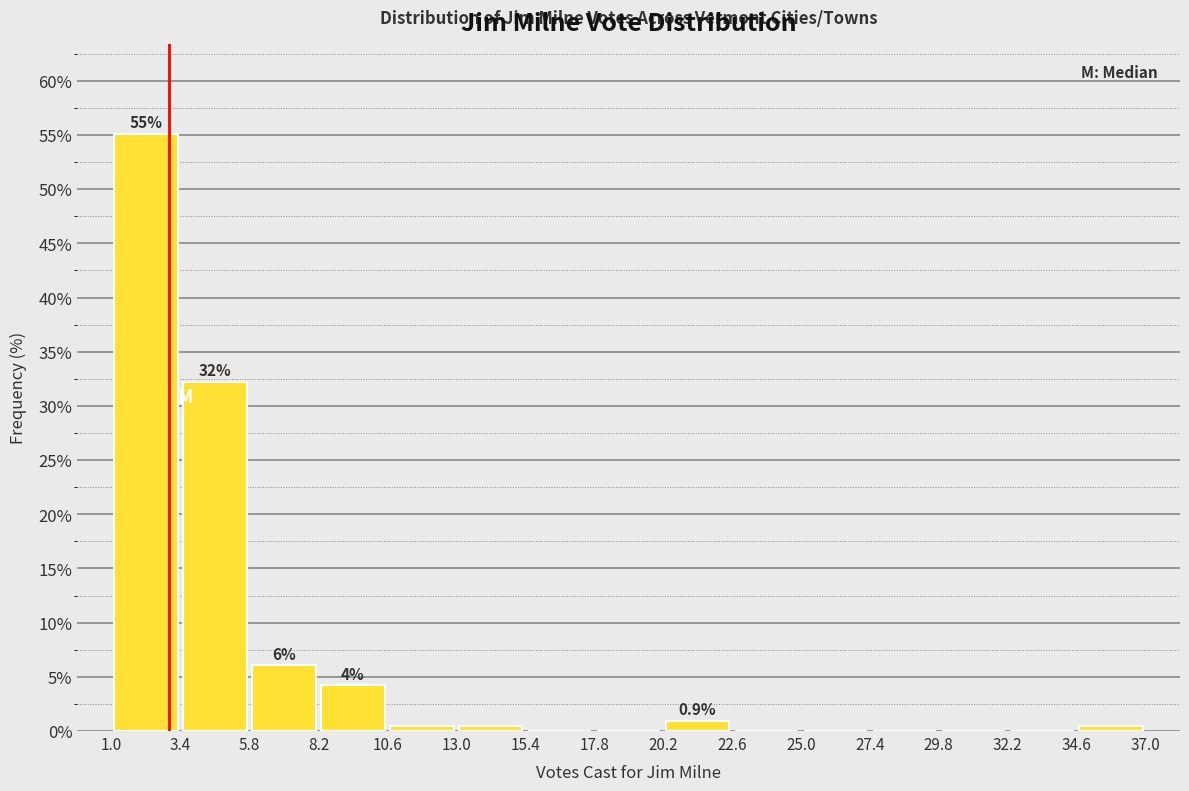

Which range on the x-axis has the tallest bar?

1.0 to 3.4